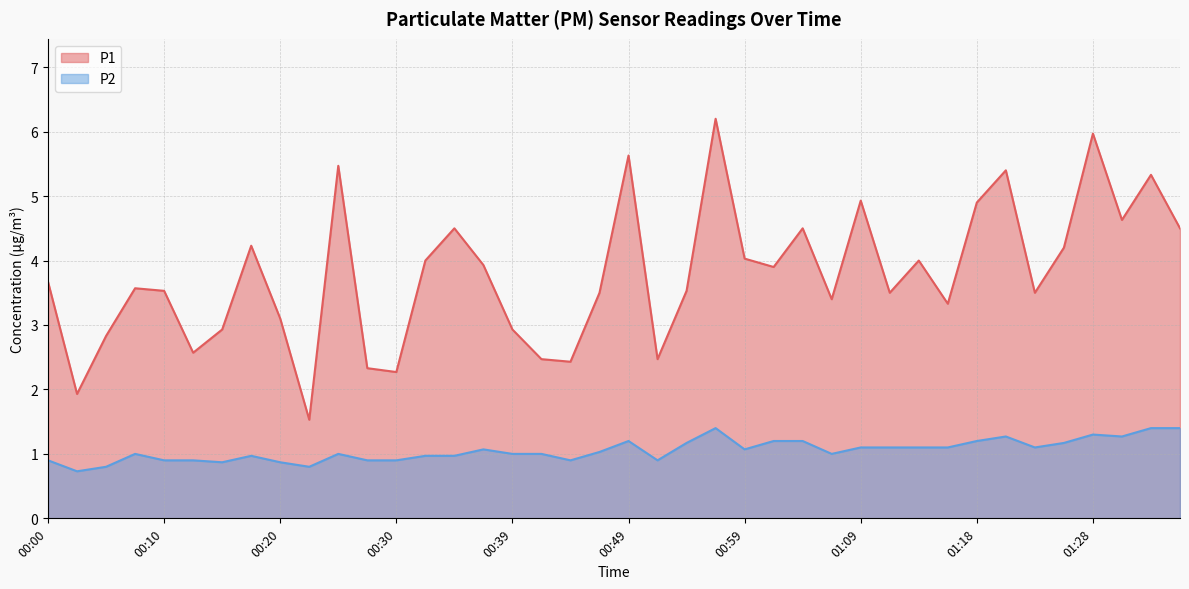

Where is the first local maximum for P2?

00:08